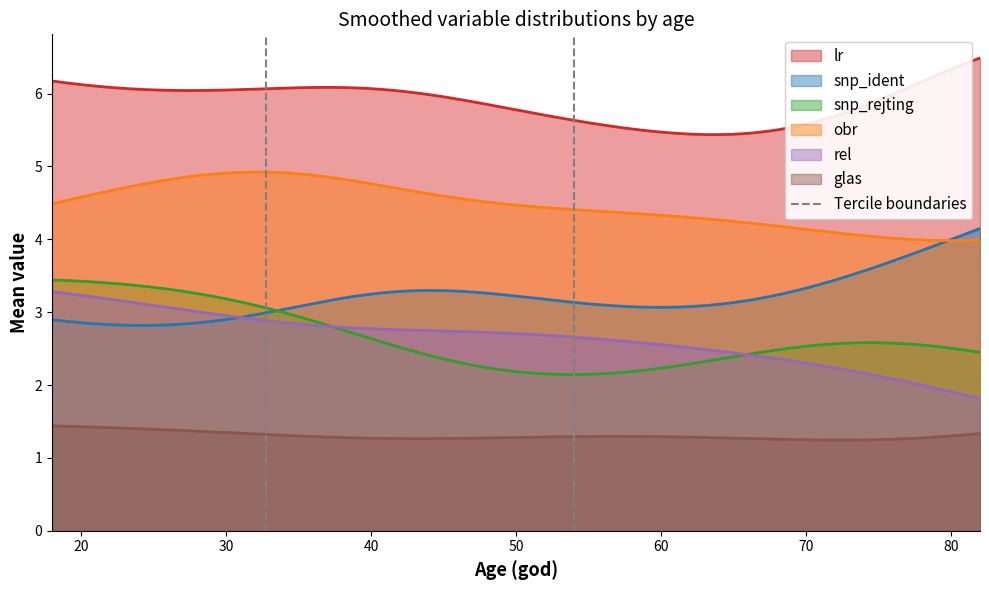

True or false: glas and obr intersect in this chart.

False